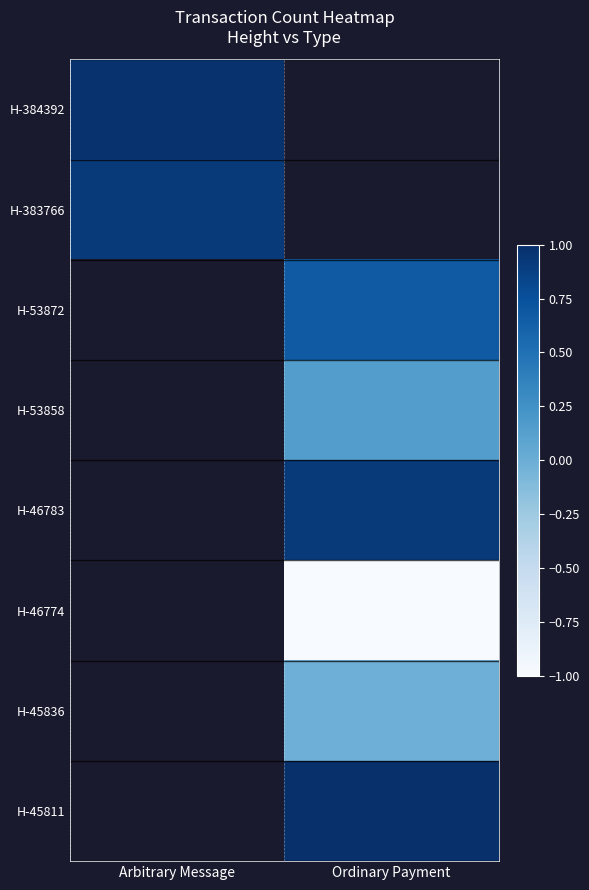

The value of H-384392 at Arbitrary Message is 0.6. True or false?

False